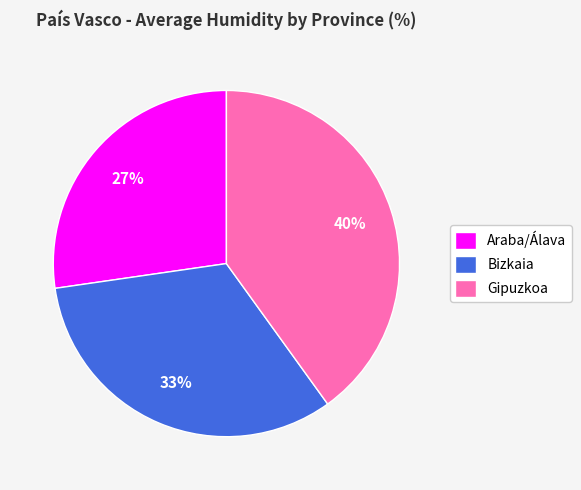

How many slices are in this pie chart?

3